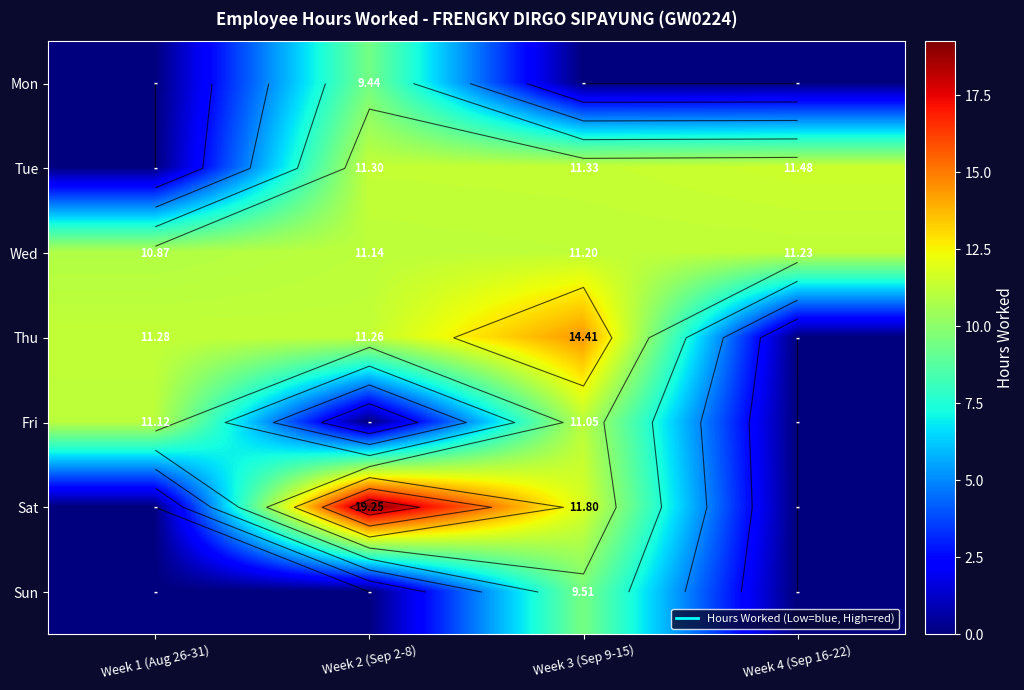

Which has a higher value, Week 3 (Sep 9-15) or Week 2 (Sep 2-8)?

Week 2 (Sep 2-8)